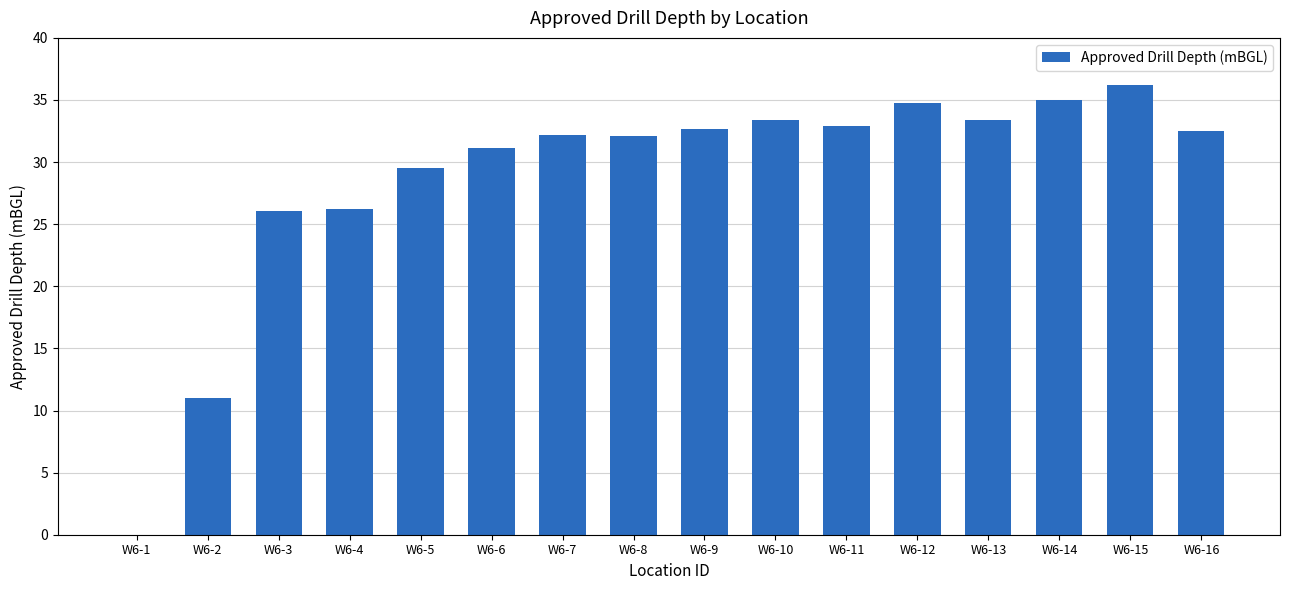

What is the maximum value shown in the chart?

36.2